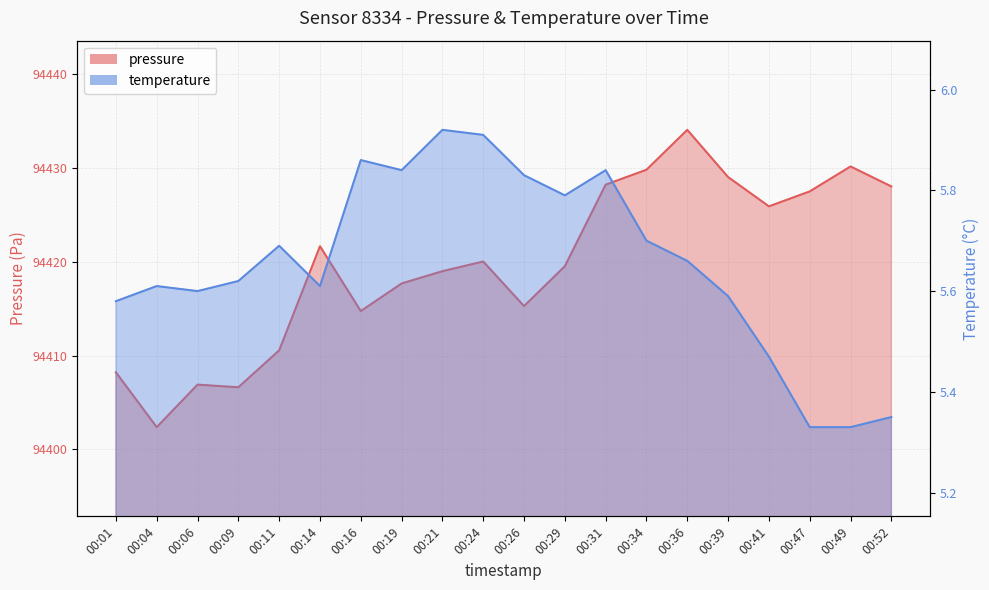

Which has a higher value, 00:14 or 00:39?

00:39